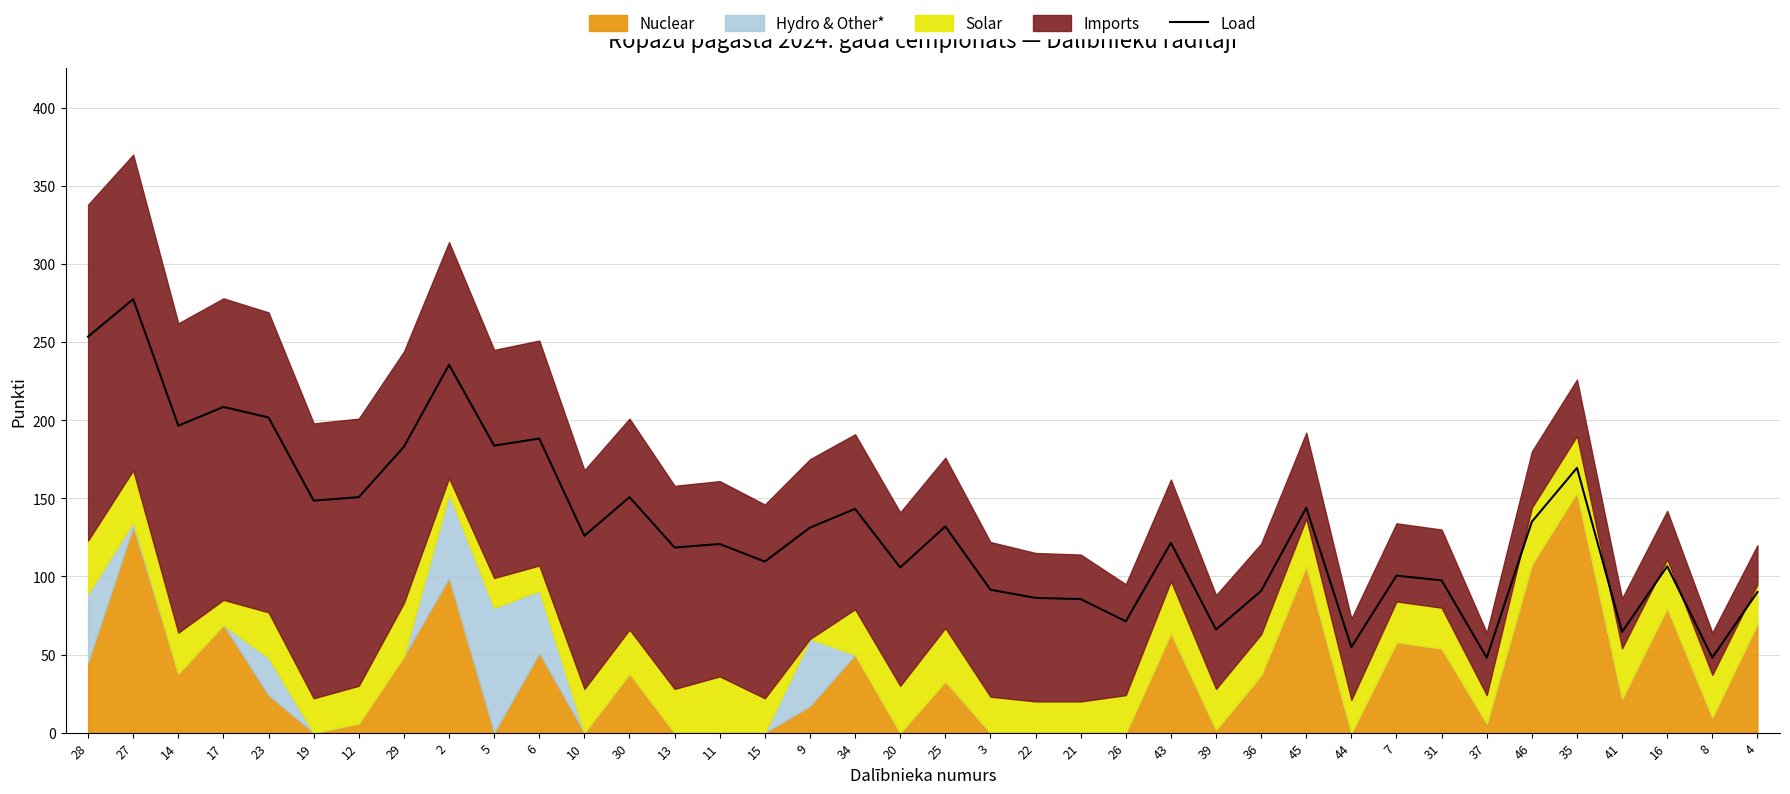

Between 2 and 23, which is larger?

2